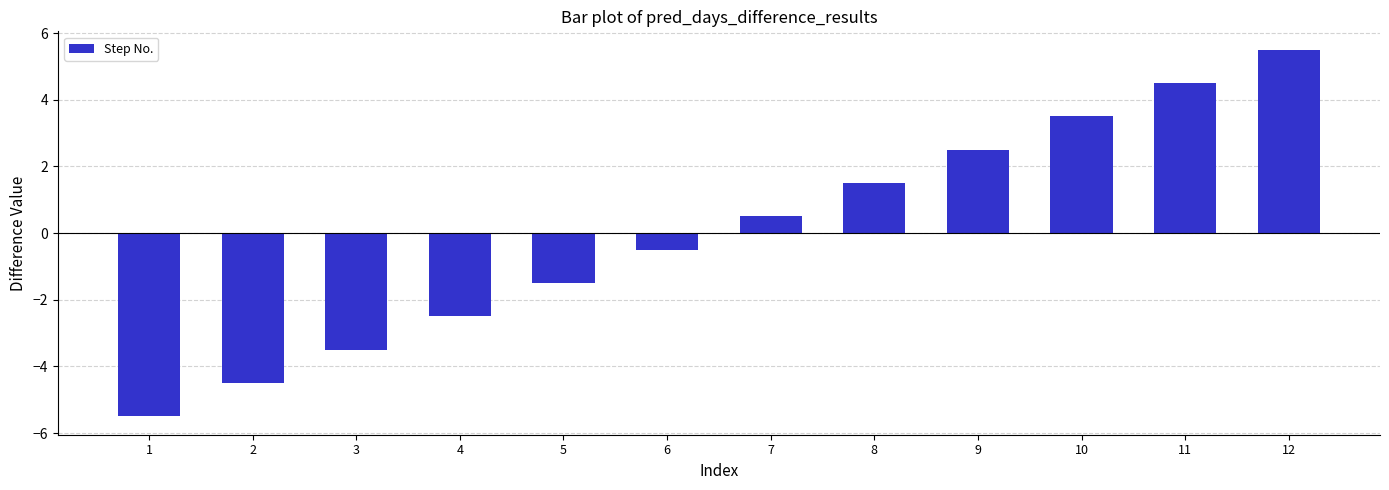

Rank the categories by value from highest to lowest.

12, 11, 10, 9, 8, 7, 6, 5, 4, 3, 2, 1